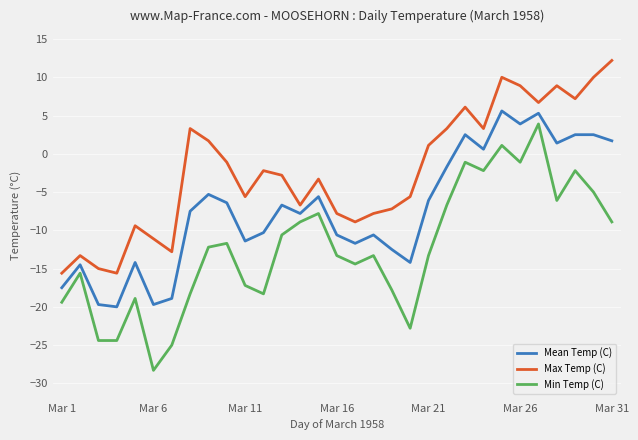

What is the difference between the maximum and minimum values in the Max Temp (C) series?

27.8